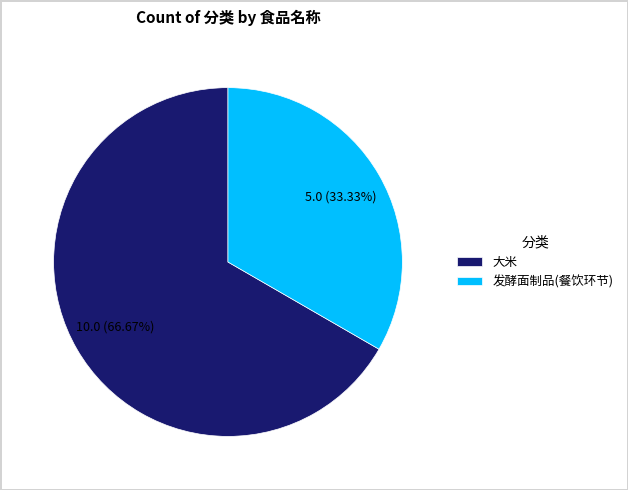

The 大米 slice represents 67% of the pie. True or false?

True